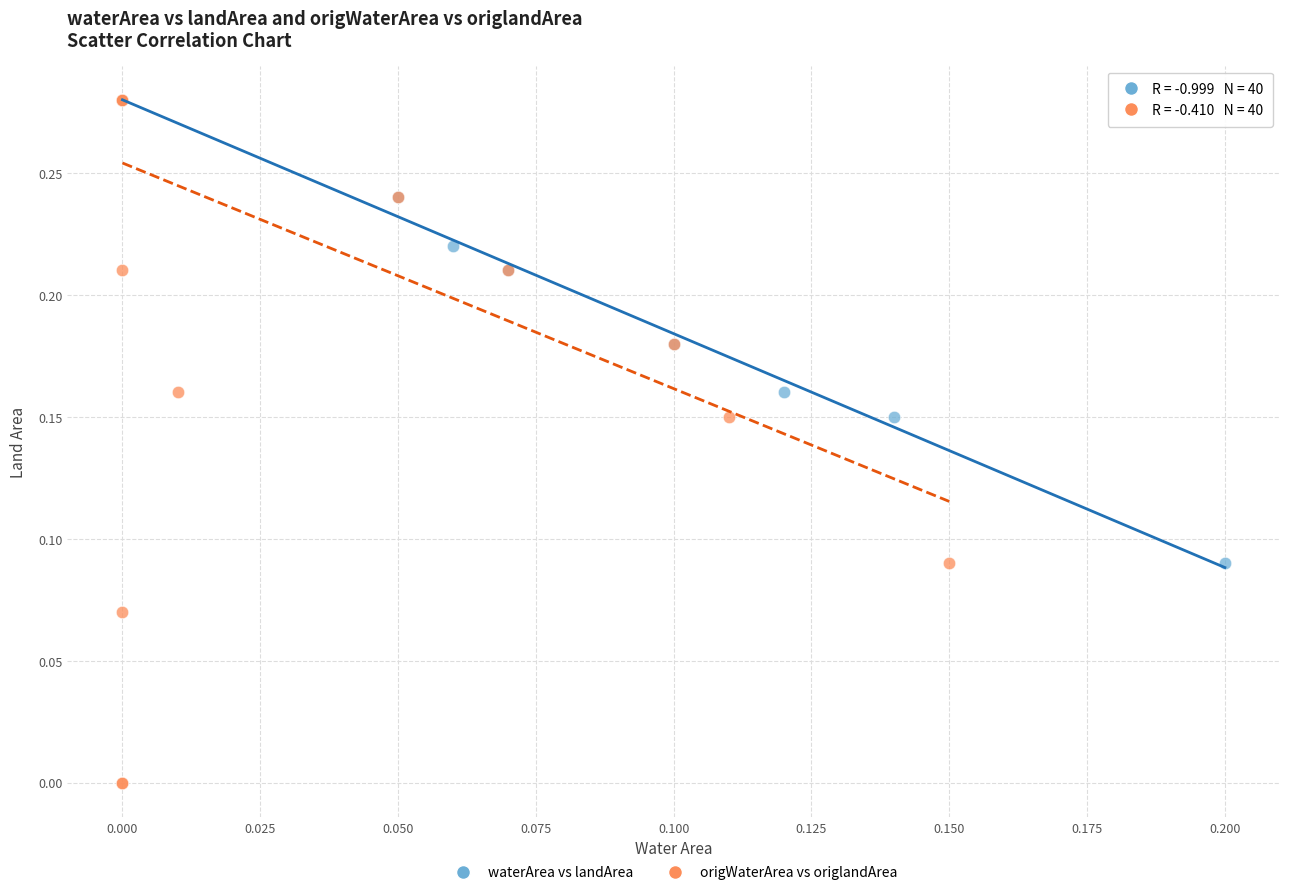

Which series has the largest Y range (max minus min)?

origWaterArea vs origlandArea